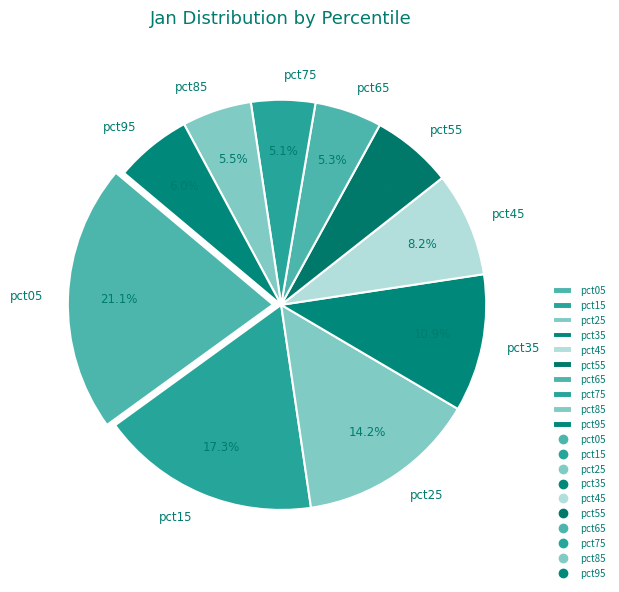

How much of the chart is everything except pct55?

93.6%